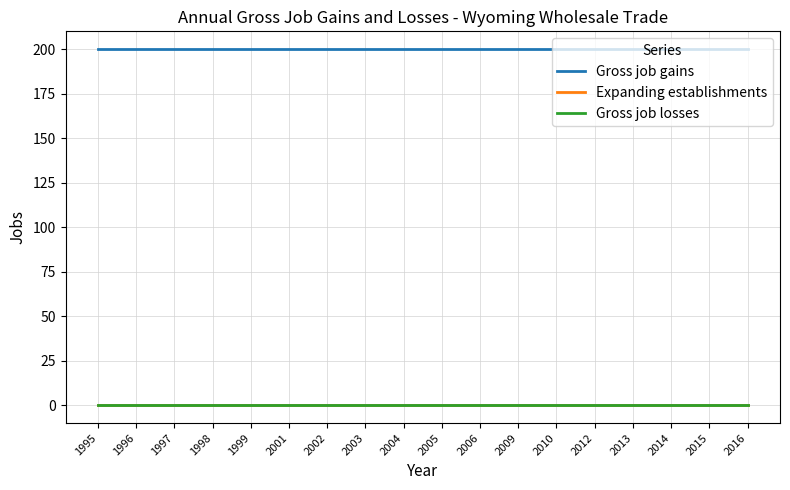

At how many categories does at least one series exceed 189?

18